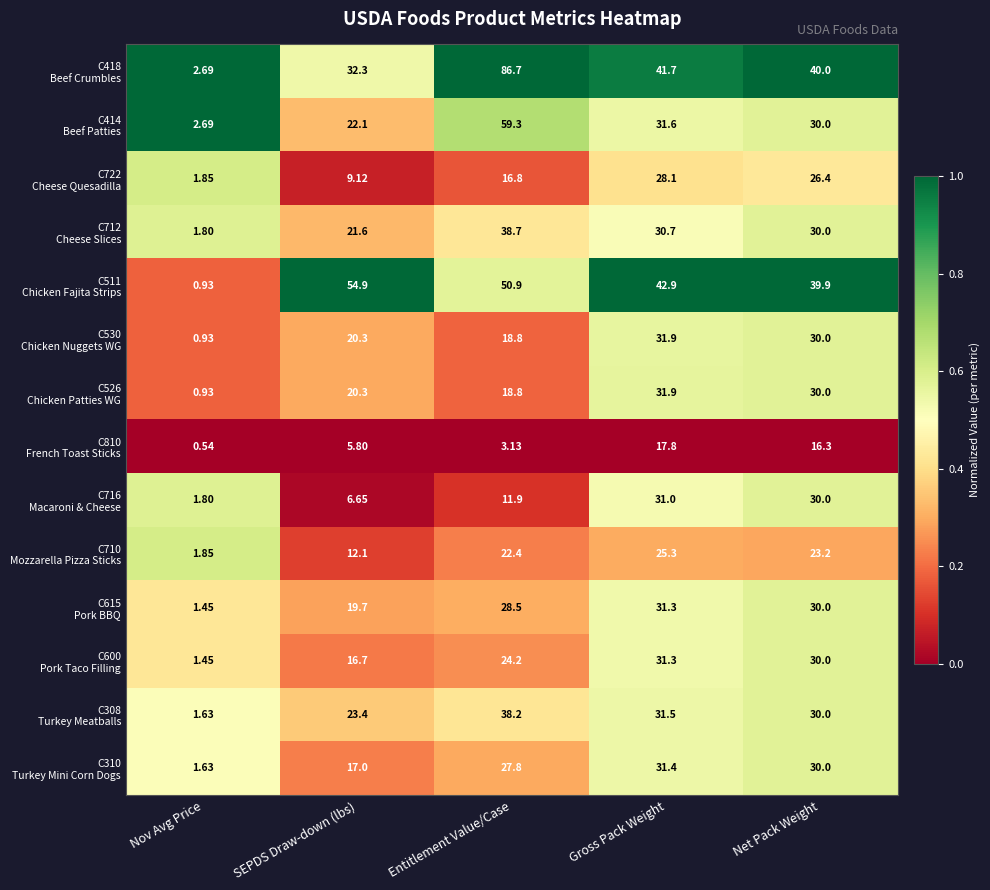

At which category is the sum across all series the highest?

Entitlement Value/Case